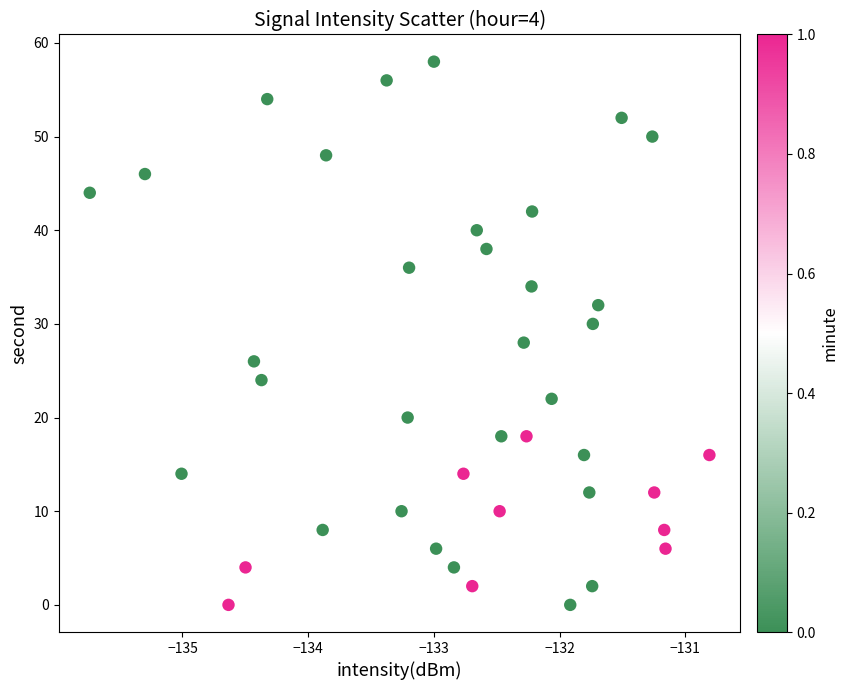

What is the range of Y values (max minus min)?

58